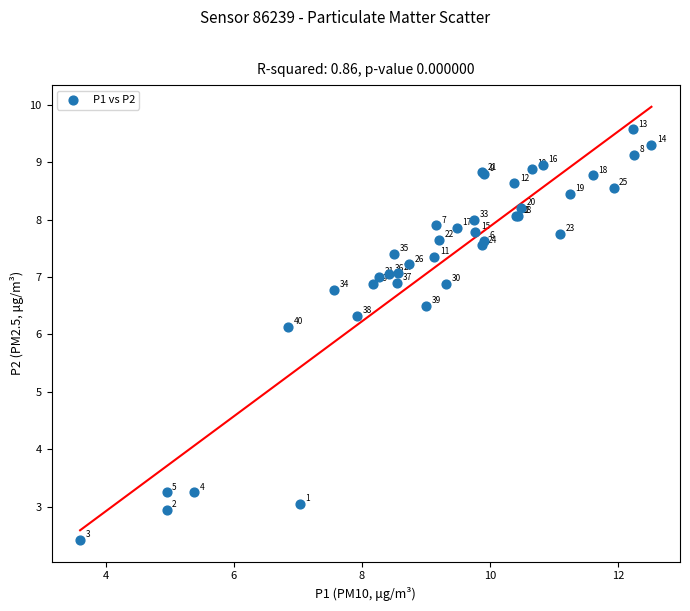

What Y value in the scatter plot is closest to 5?

6.1